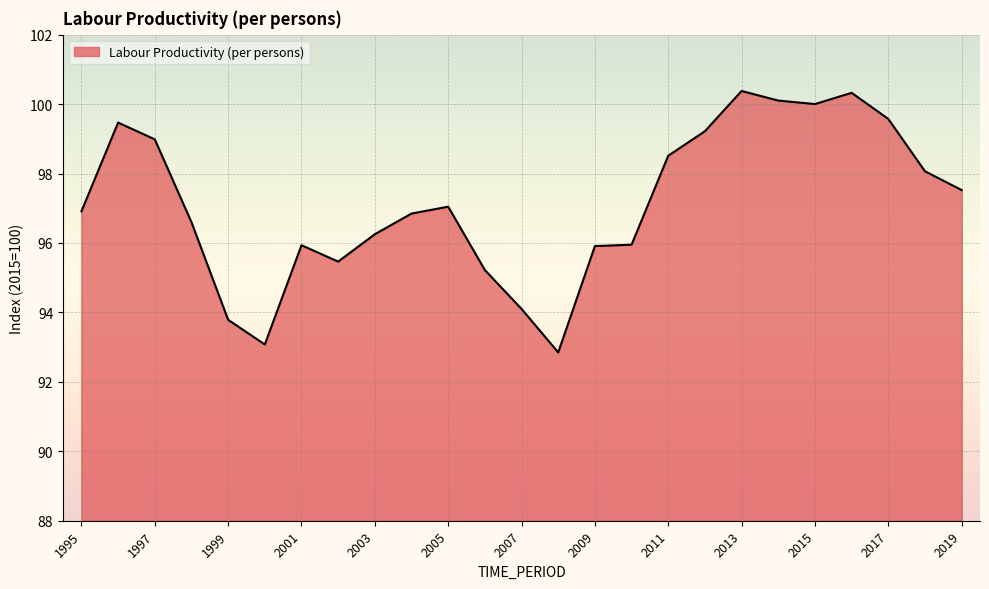

What is the minimum value shown in the chart?

92.8